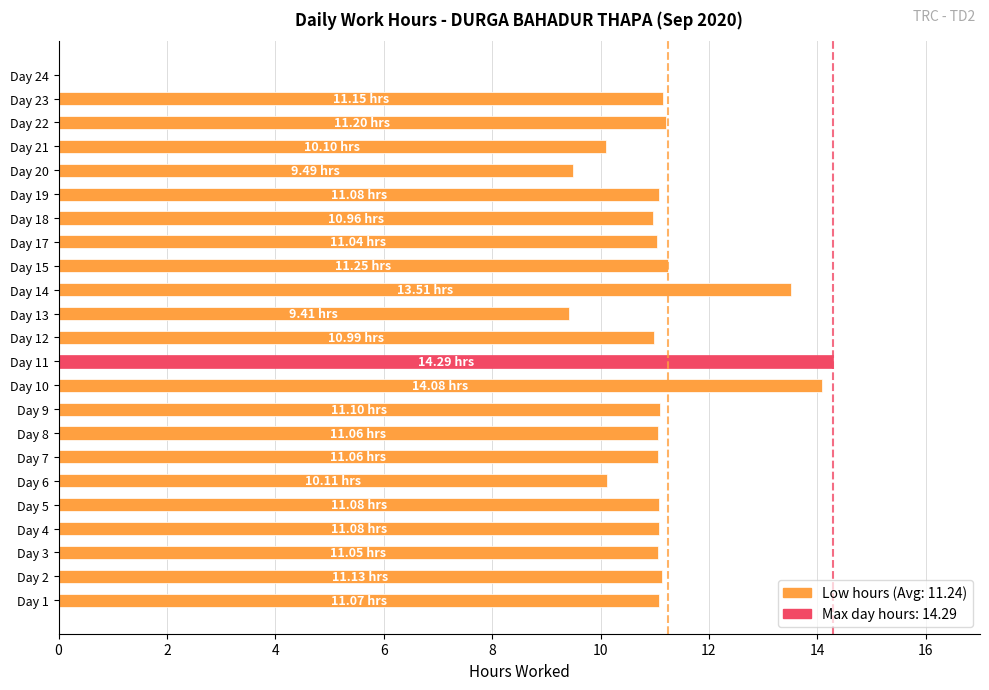

How many series are shown in this chart?

1